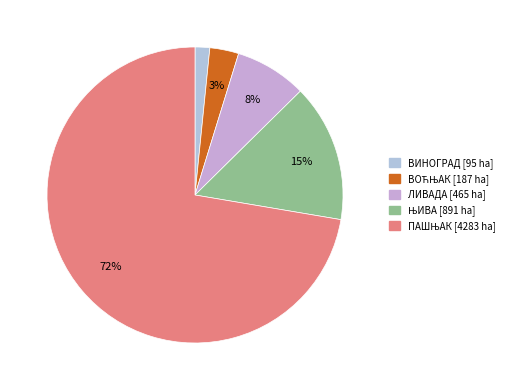

What is the change in value from ВИНОГРАД to ЊИВА?

+796.1